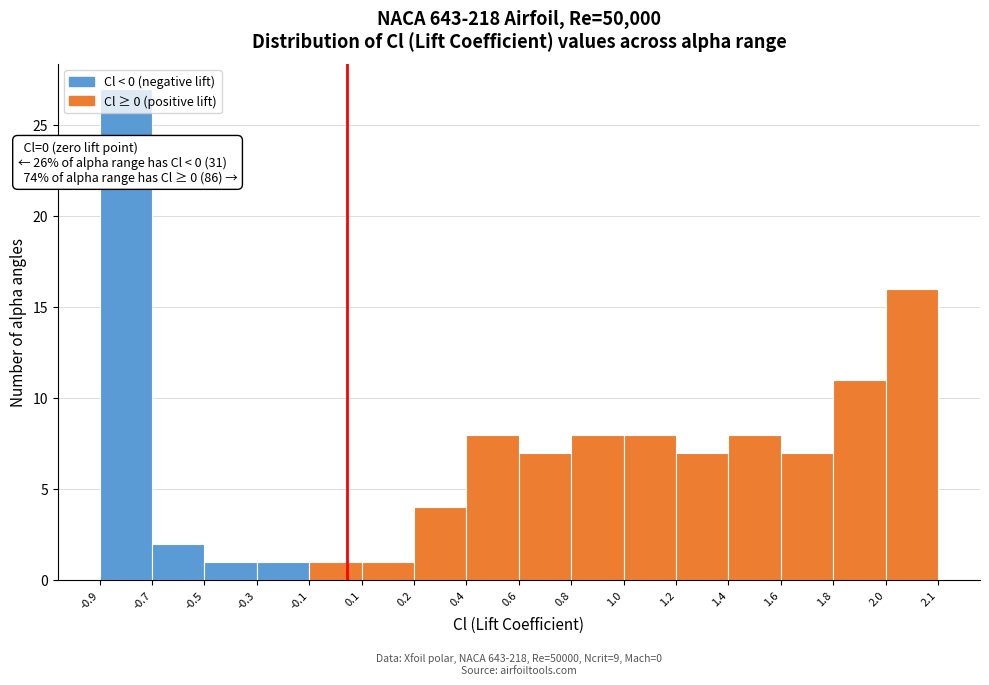

Between 0.2 and 0.4, which is larger?

0.4